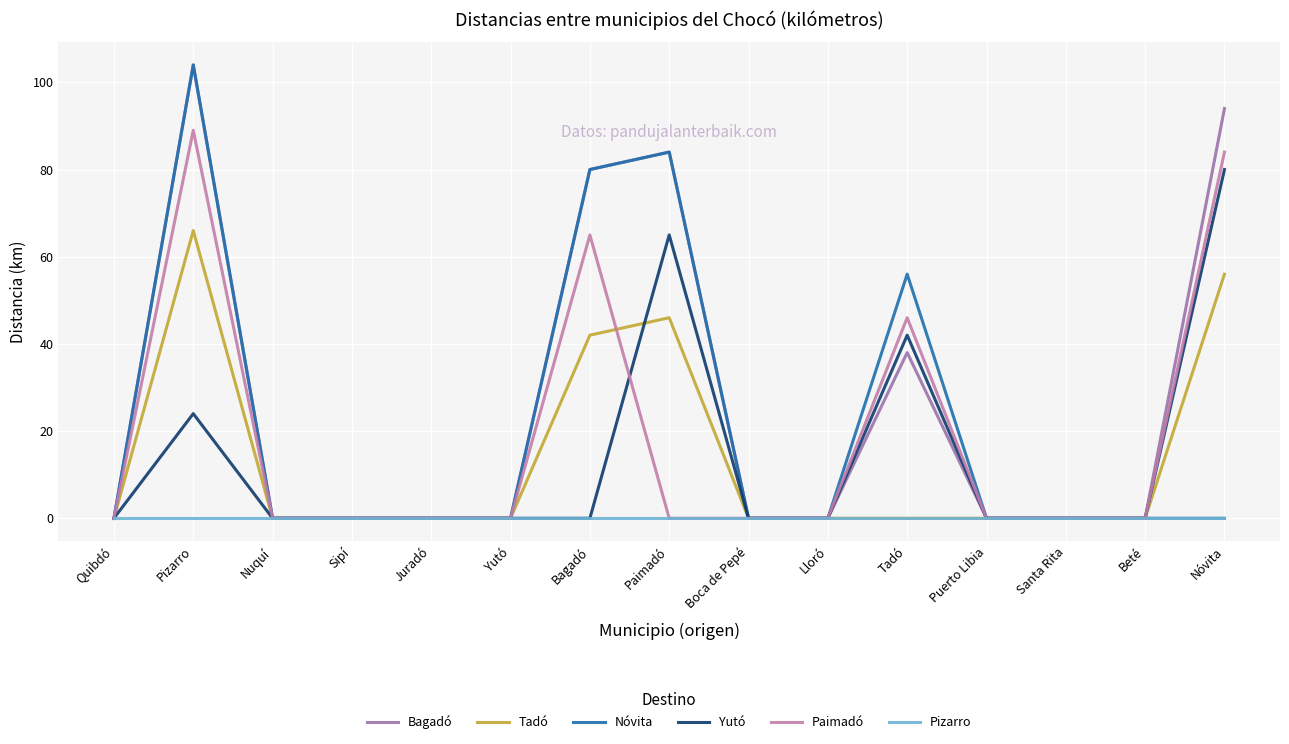

The Bagadó series shows 38 at Tadó. True or false?

True